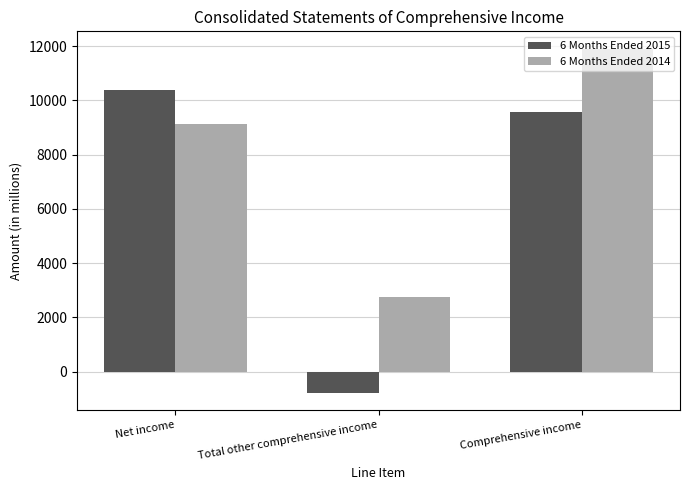

What is the minimum value for 6 Months Ended 2014?

2768